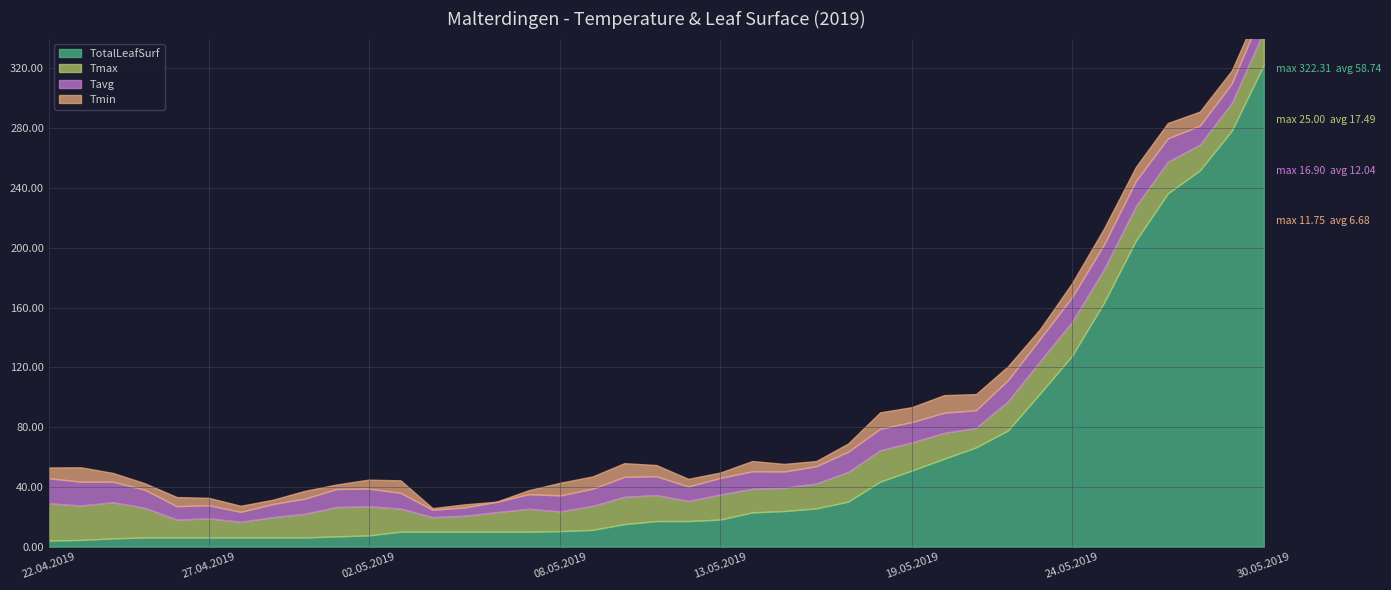

How many lines are shown in the chart?

4